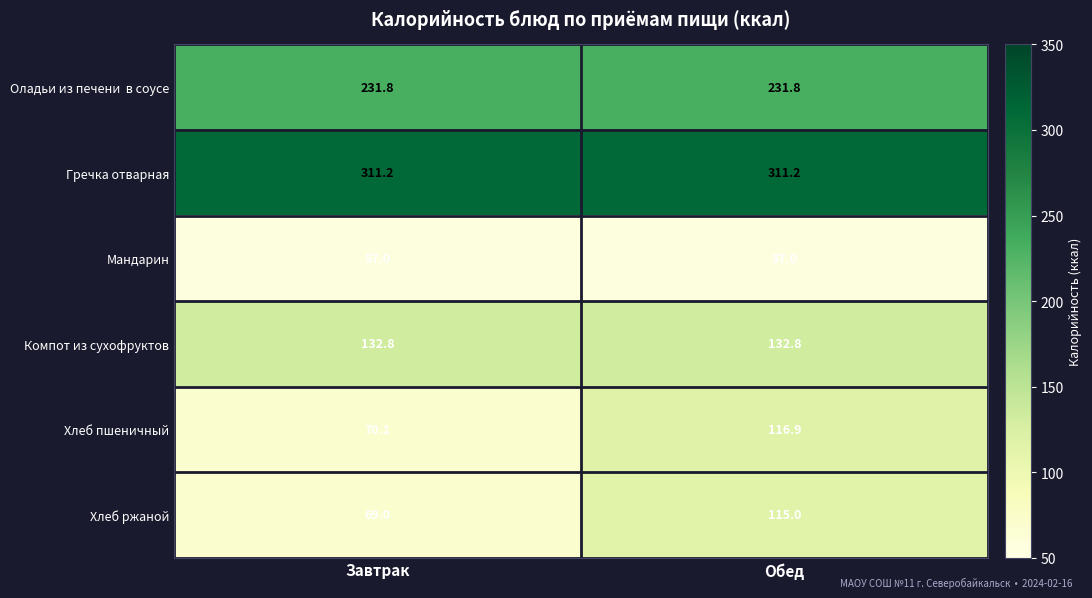

Which series has the largest total across all categories?

Гречка отварная